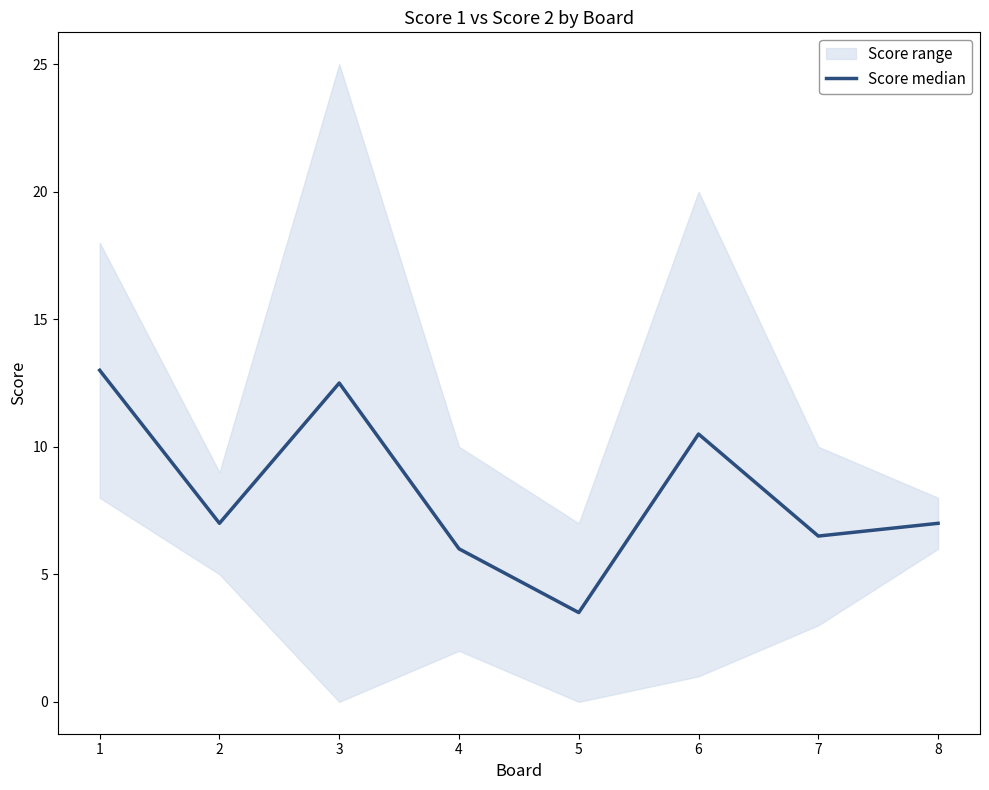

How many data points are less than 7?

3